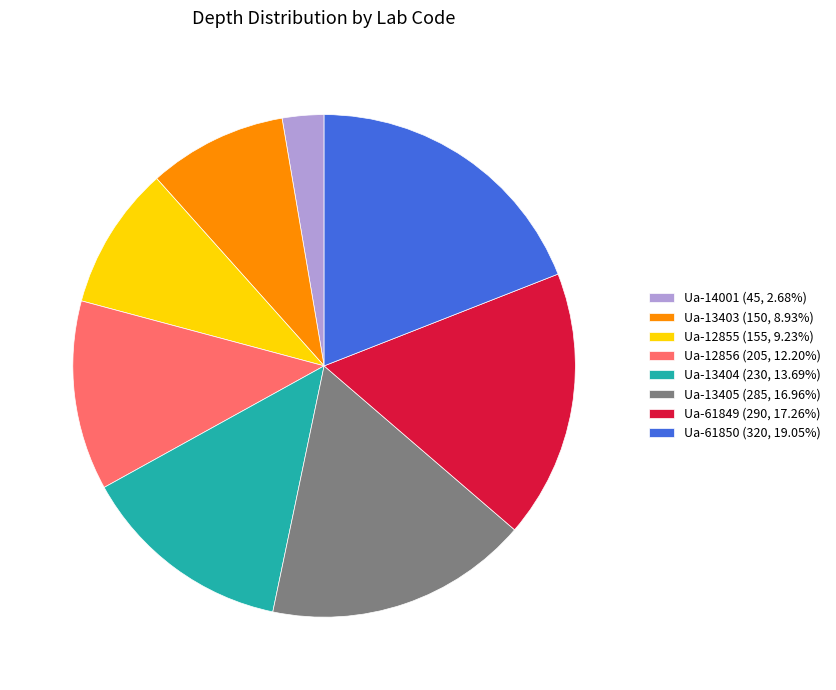

The Ua-13405 slice represents 32% of the pie. True or false?

False